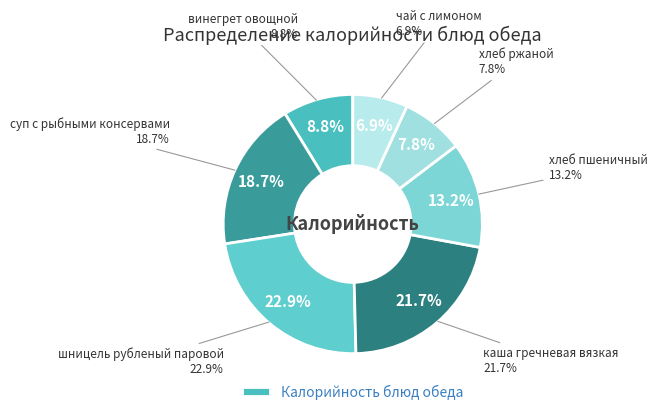

To the nearest percent, what portion does каша гречневая вязкая represent?

22%